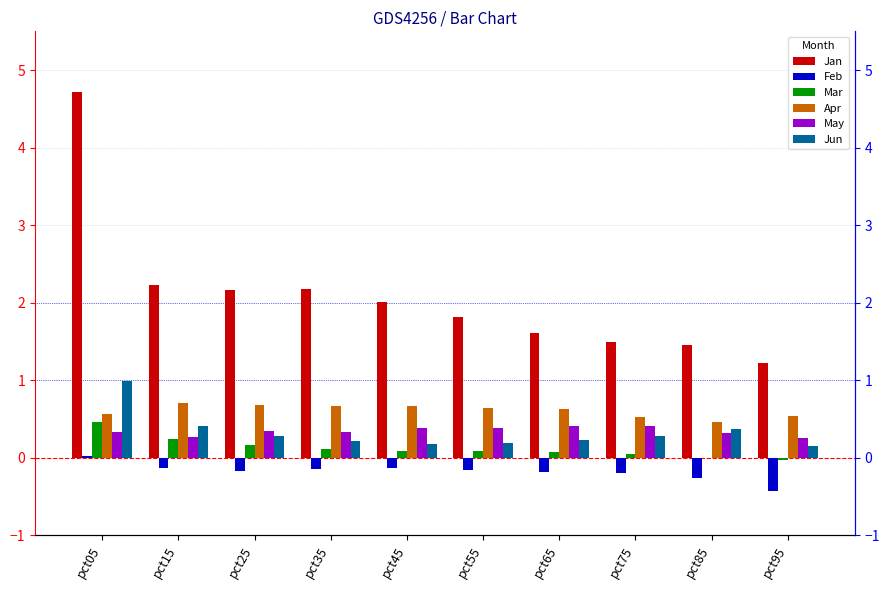

True or false: May has a value of 0.3 at pct15.

True